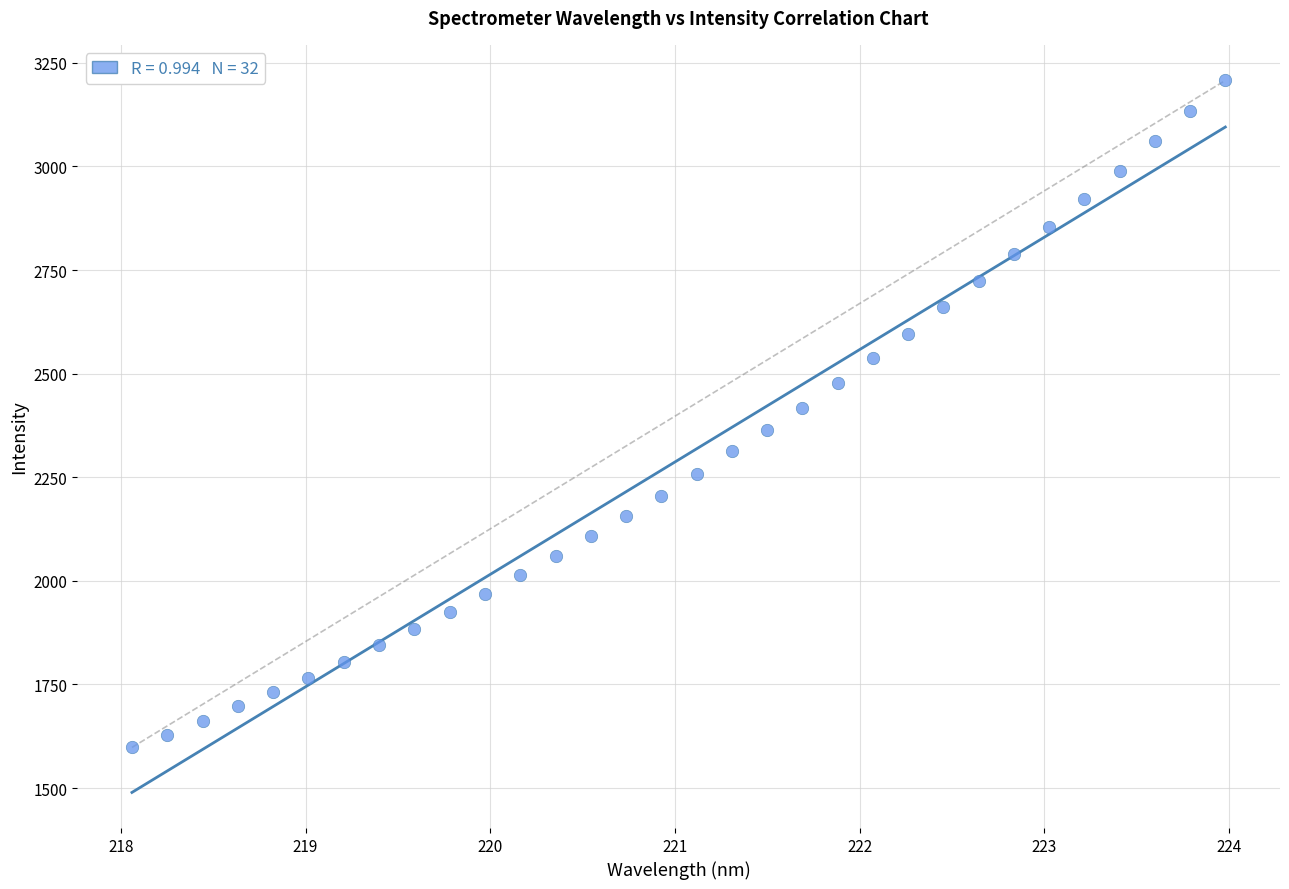

What is the range of Y values (max minus min)?

1609.2